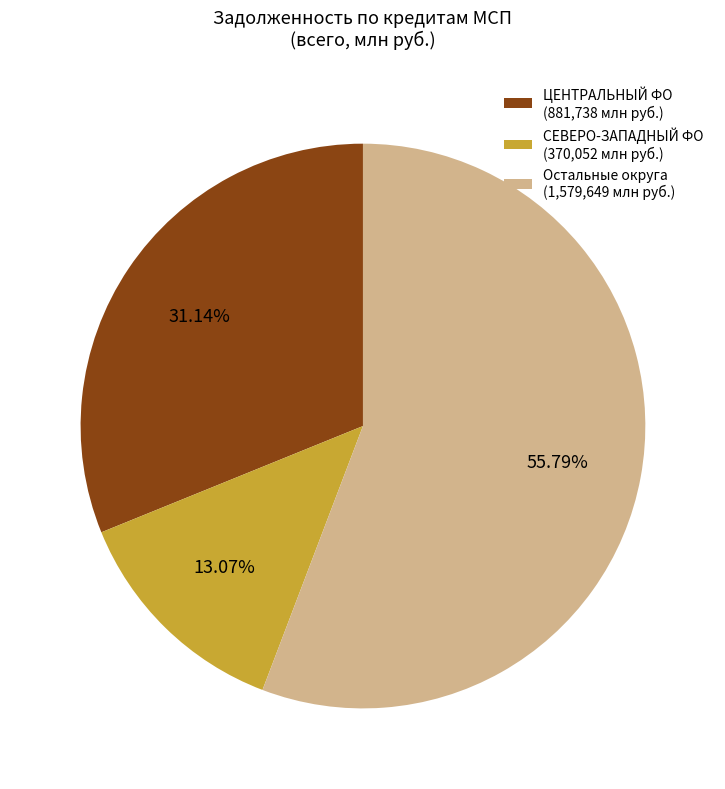

Combined, do ЦЕНТРАЛЬНЫЙ ФО (881,738 млн руб.) and СЕВЕРО-ЗАПАДНЫЙ ФО (370,052 млн руб.) account for over 50%?

No